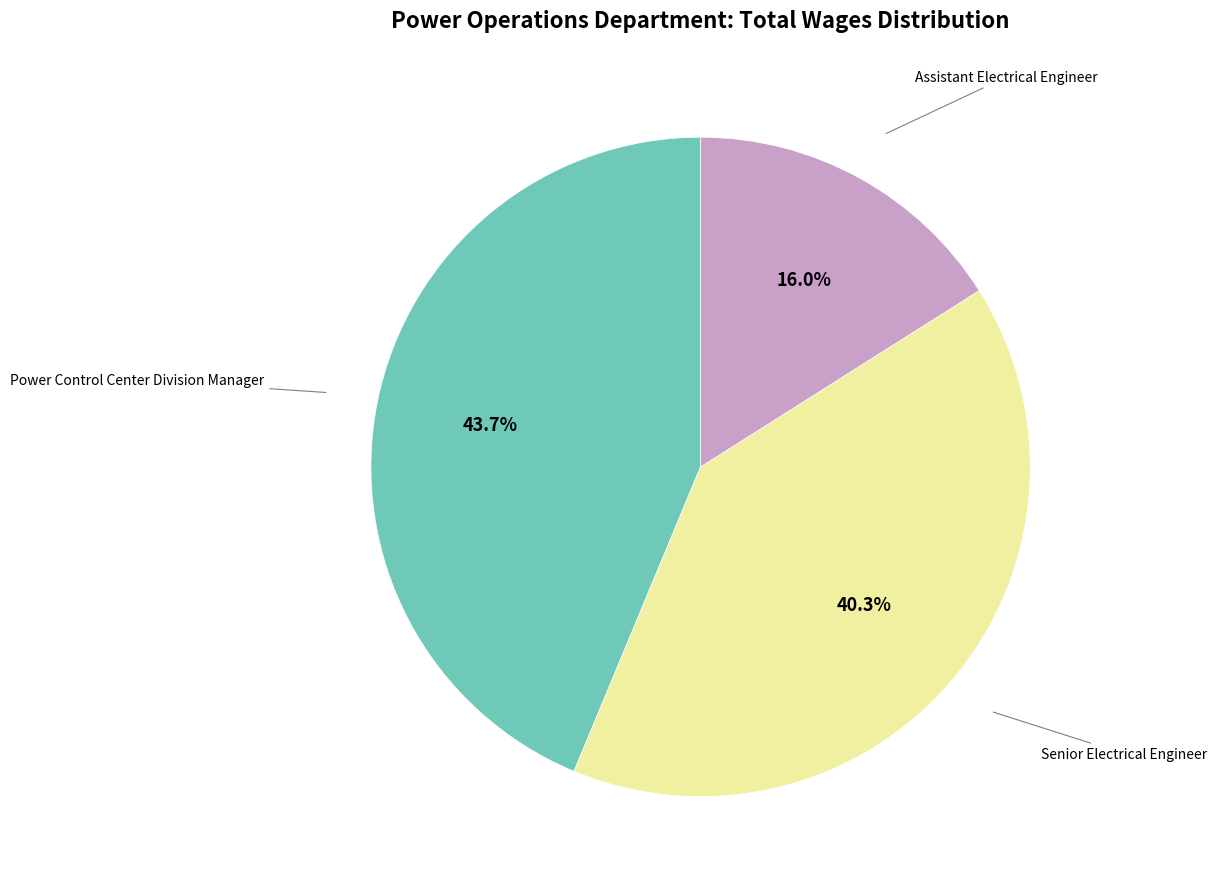

Is there a majority slice in this chart?

No